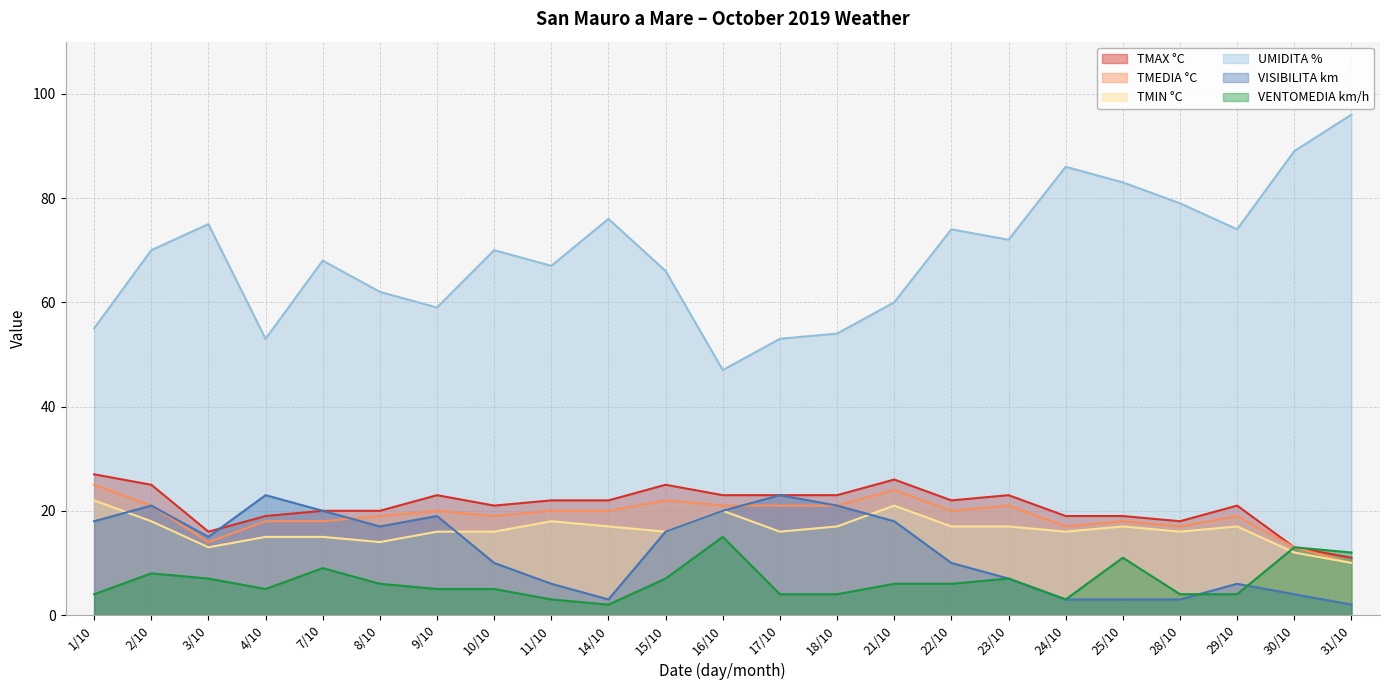

Is it true that UMIDITA % equals 95 at 2/10?

False